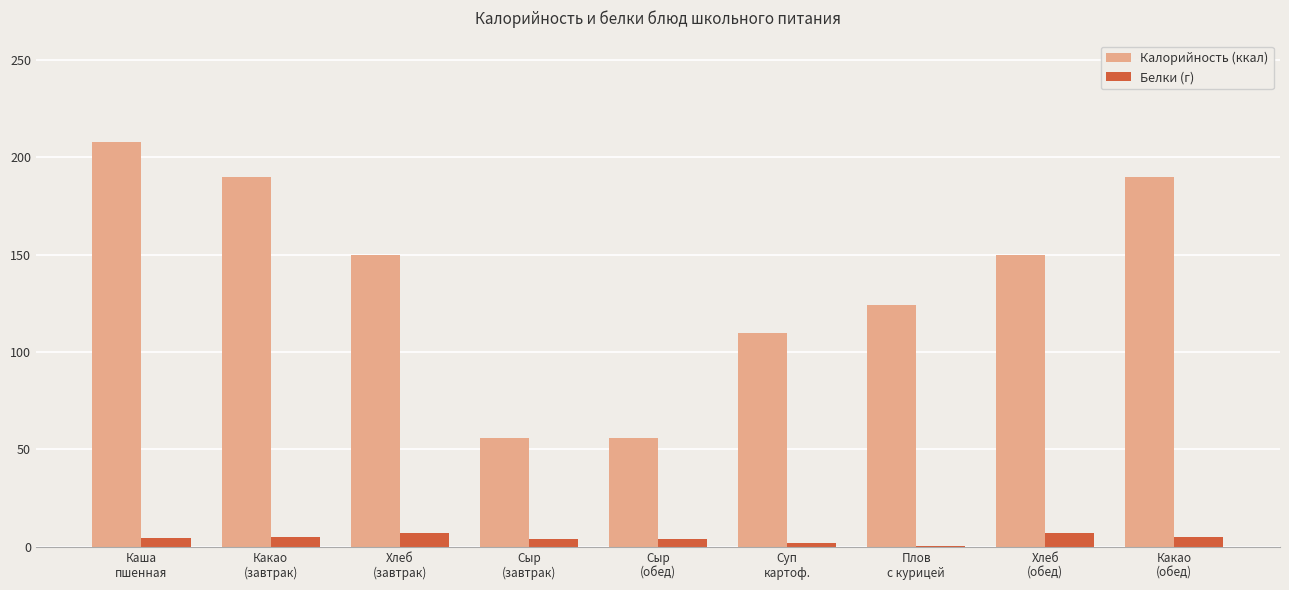

What is the sum of all Белки (г) values?

38.8